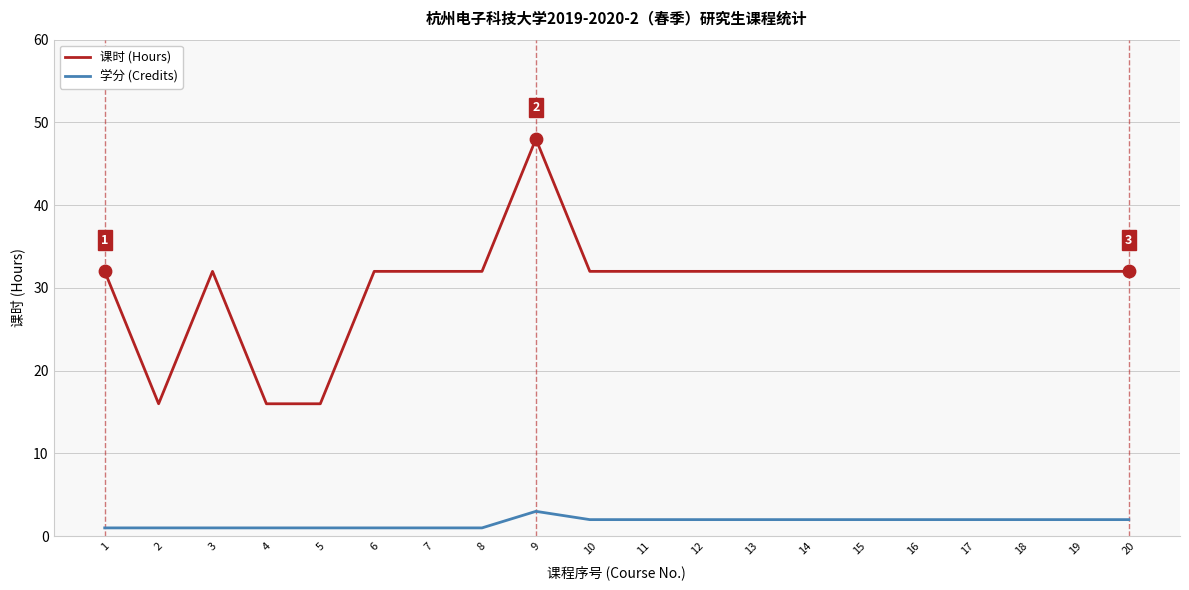

What is the difference between the highest and lowest values at 9?

45